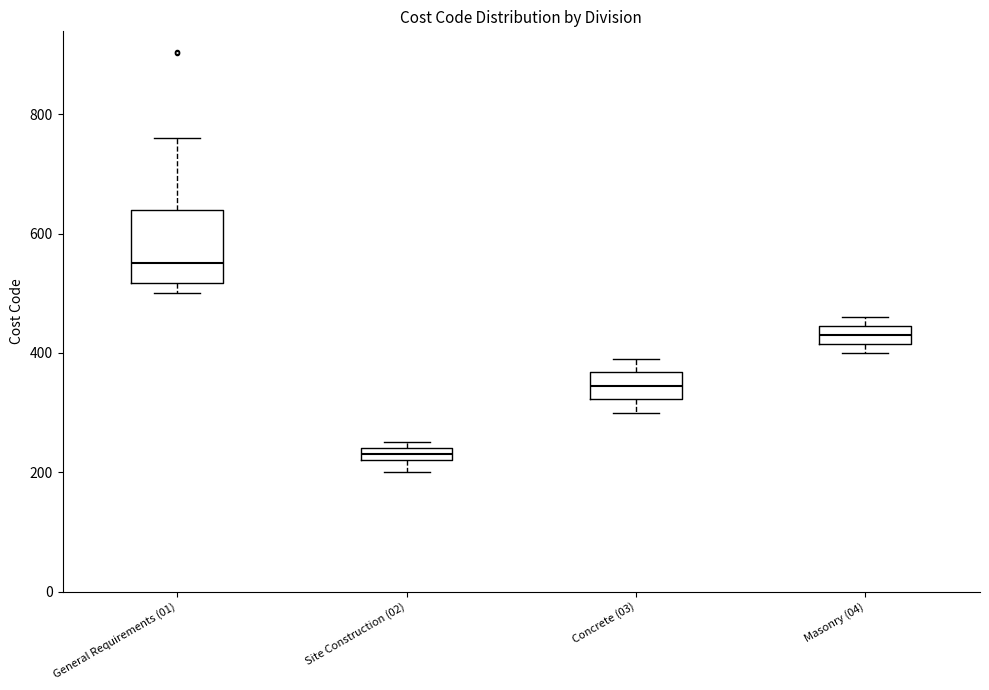

Comparing the boxes themselves (not the whiskers), which one is the tallest?

General Requirements (01)